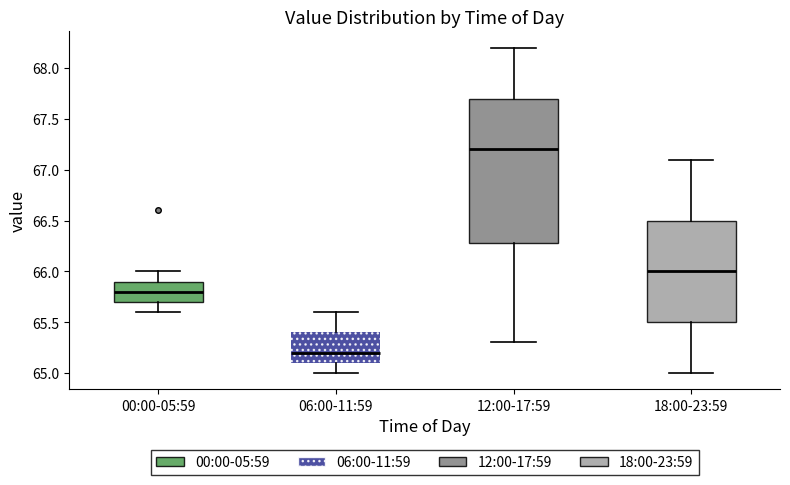

Comparing the boxes themselves (not the whiskers), which one is the tallest?

12:00-17:59